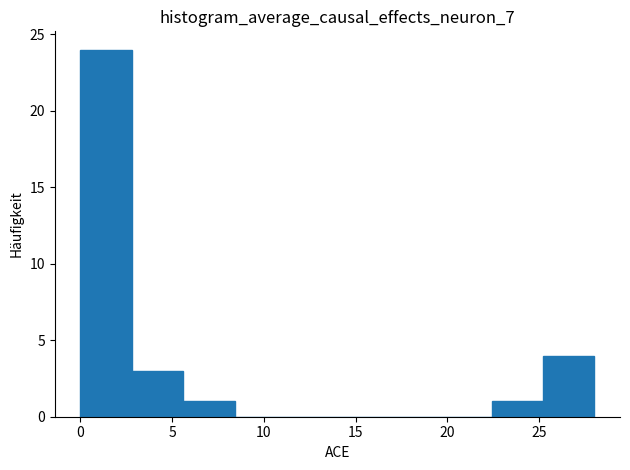

Which range on the x-axis has the tallest bar?

0.0 to 2.8